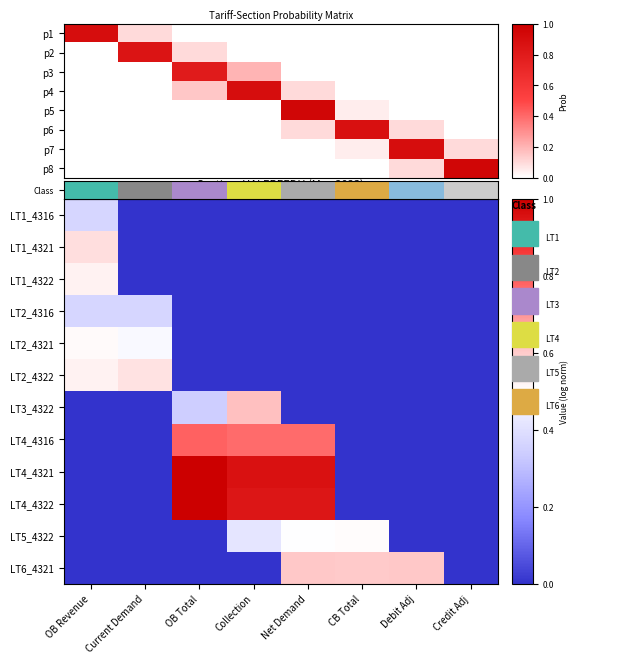

At Net Demand, list the series in order from largest to smallest.

Class, LT4_4321, p5, LT4_4322, LT6_4321, LT5_4322, p4, p6, p2, p3, p7, p8